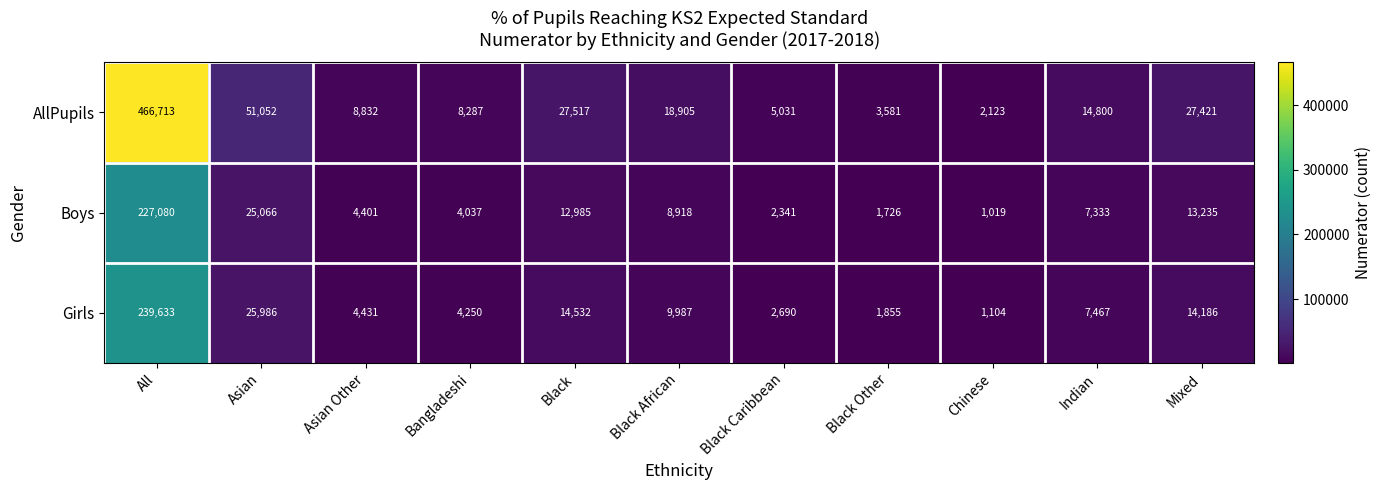

Where is AllPupils nearest to the value 234418?

Asian